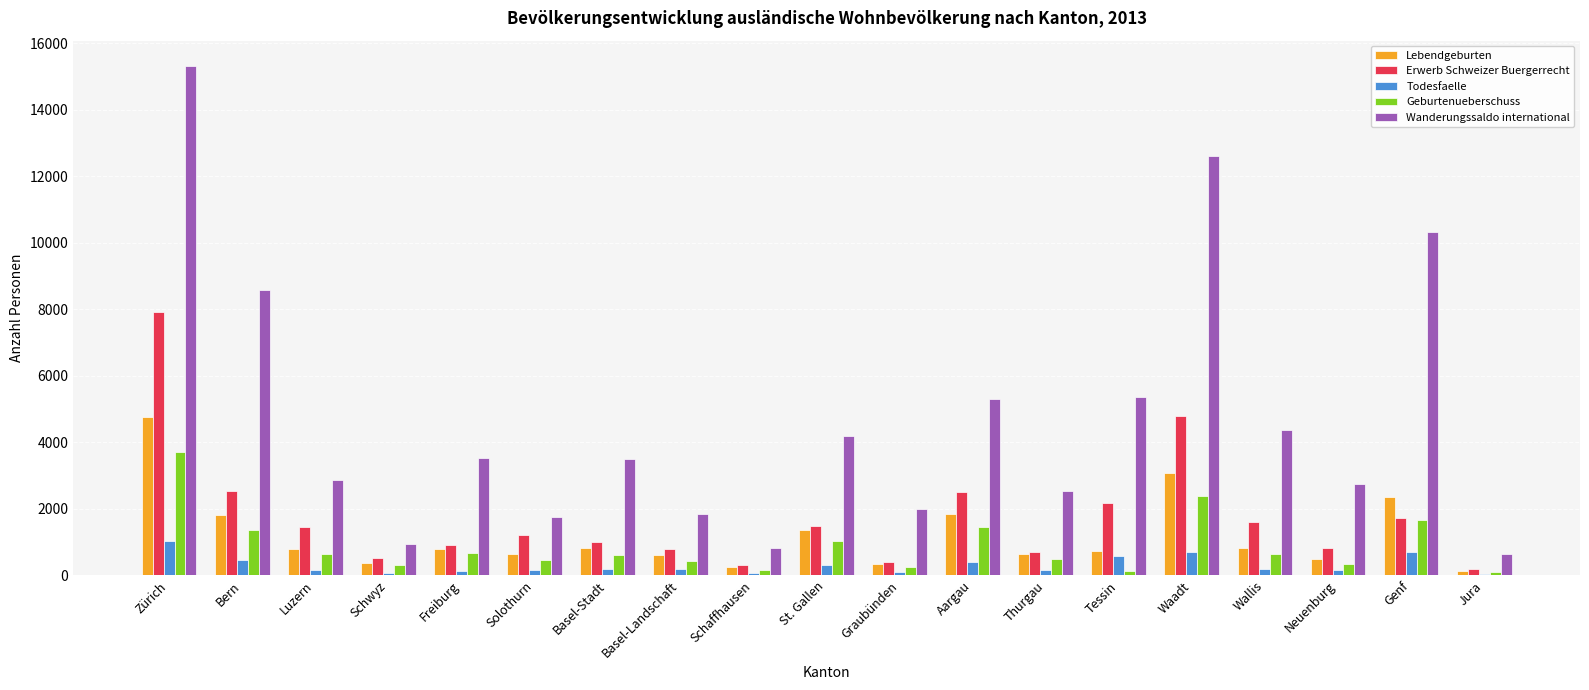

What is the sum of the Lebendgeburten values at Bern and Tessin?

2538